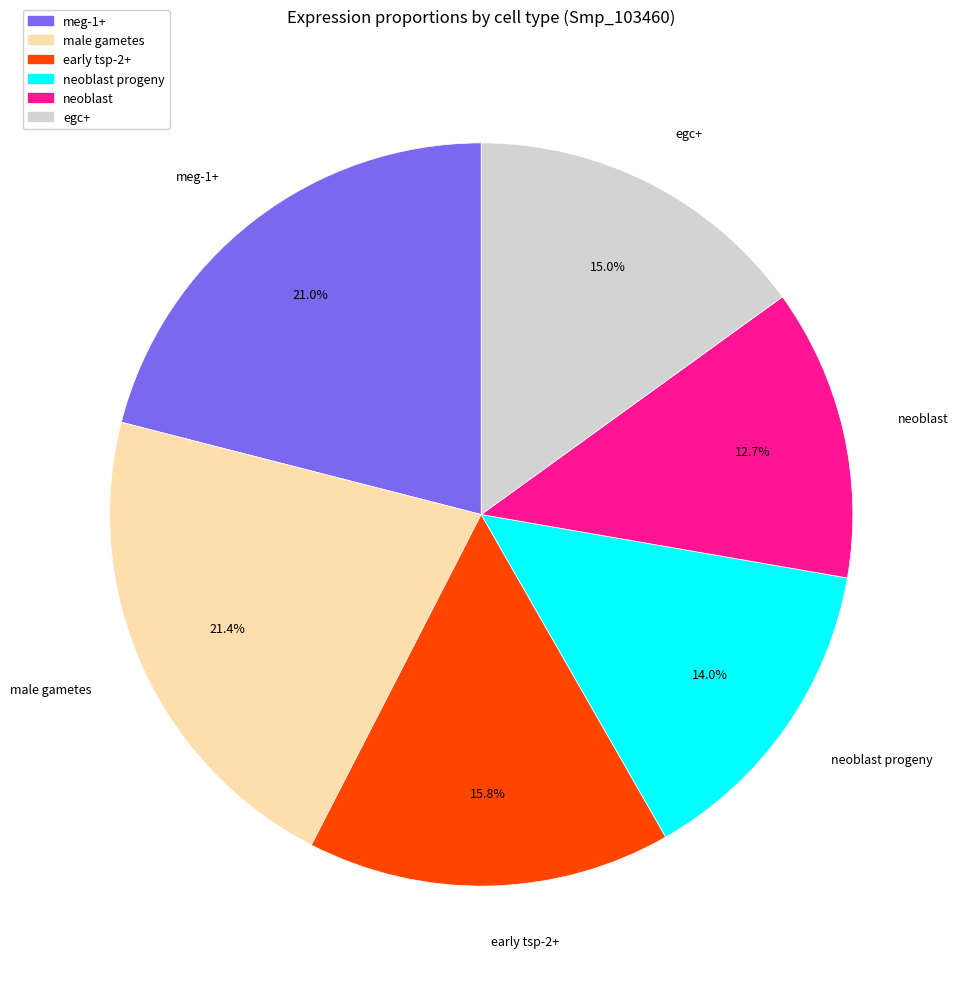

To the nearest percent, what is the combined percentage of egc+ and early tsp-2+?

31%